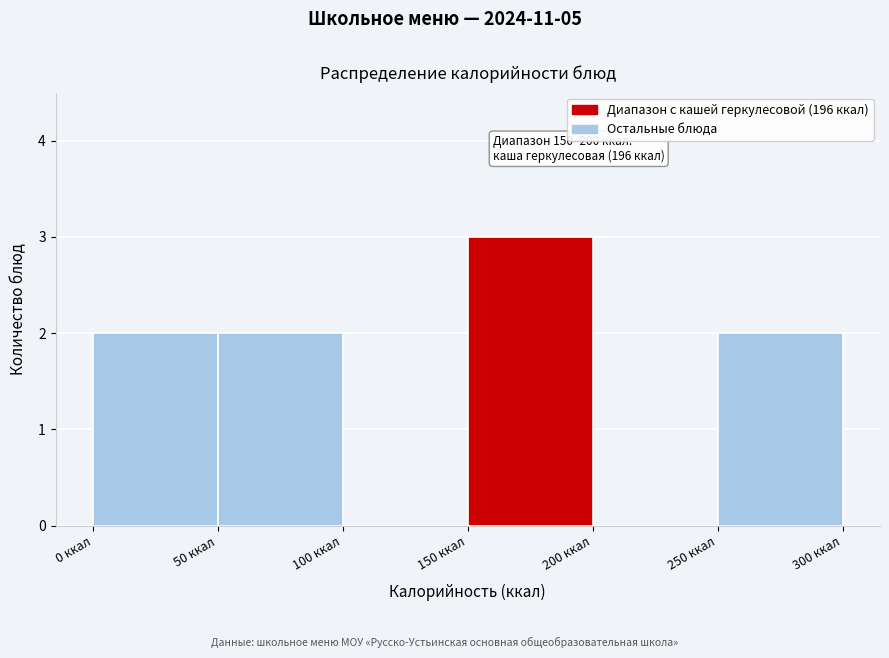

Which range on the x-axis has the tallest bar?

150 to 200